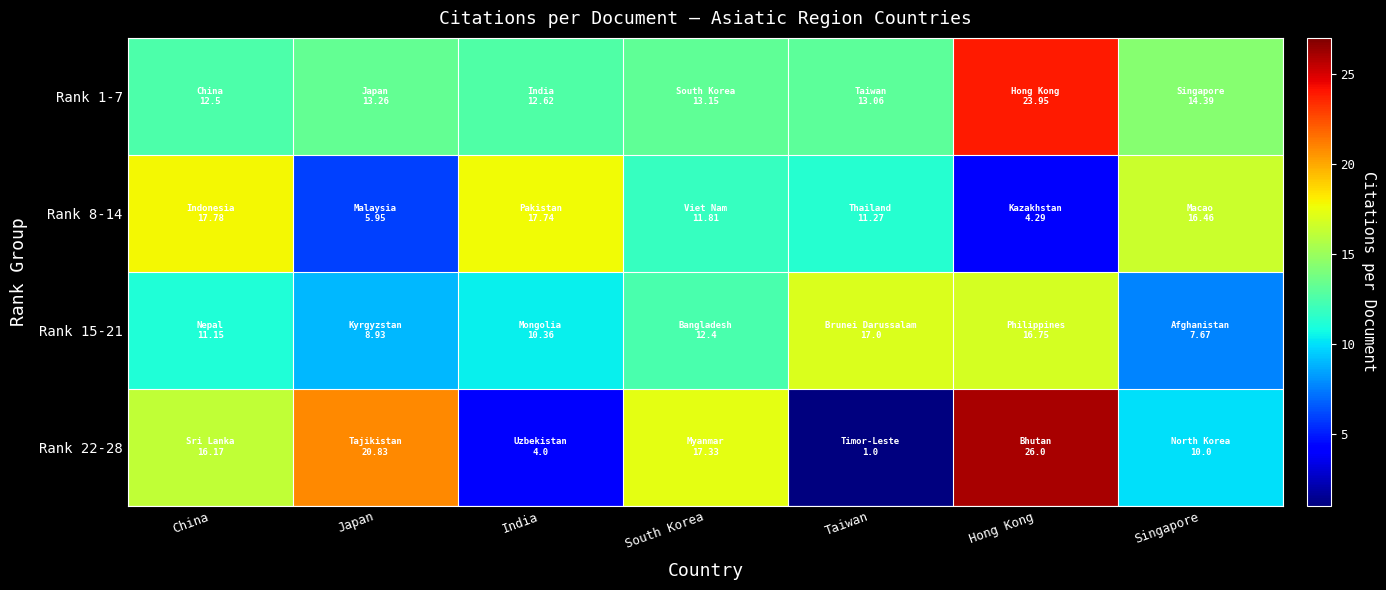

Reading left to right, list all the values displayed in this chart.

Rank 1-7: China=12.5	Japan=13.3	India=12.6	South Korea=13.2	Taiwan=13.1	Hong Kong=23.9	Singapore=14.4
Rank 8-14: China=17.8	Japan=6.0	India=17.7	South Korea=11.8	Taiwan=11.3	Hong Kong=4.3	Singapore=16.5
Rank 15-21: China=11.2	Japan=8.9	India=10.4	South Korea=12.4	Taiwan=17.0	Hong Kong=16.8	Singapore=7.7
Rank 22-28: China=16.2	Japan=20.8	India=4.0	South Korea=17.3	Taiwan=1.0	Hong Kong=26.0	Singapore=10.0